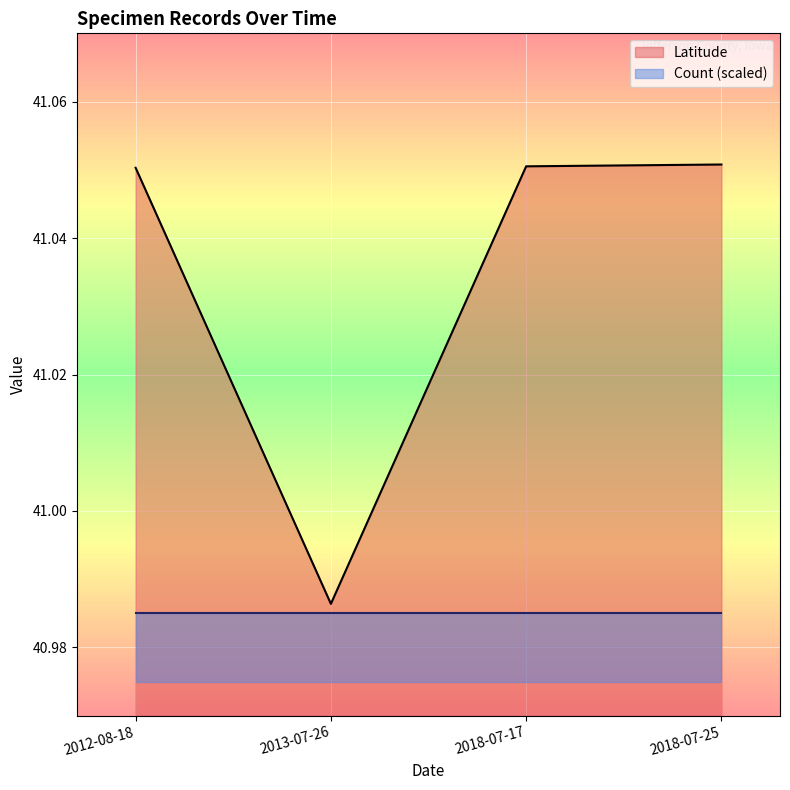

How many points are lower than both their immediate neighbors (excluding endpoints)?

1